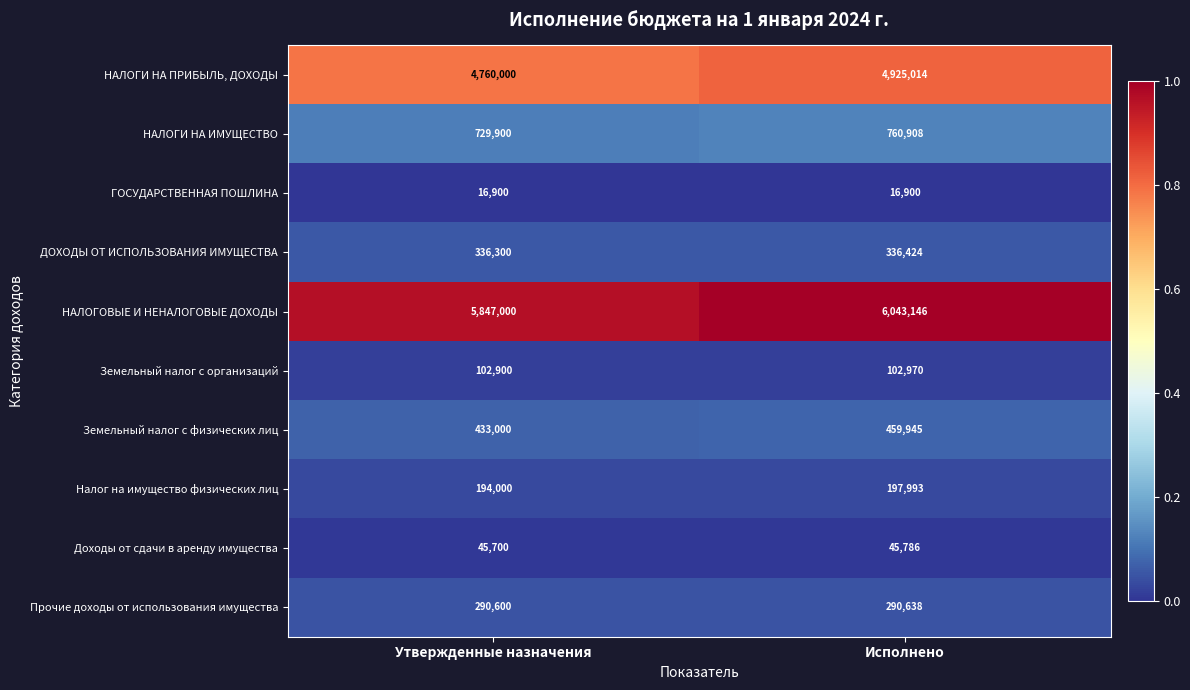

Which series changed the most between Утвержденные назначения and Исполнено?

НАЛОГОВЫЕ И НЕНАЛОГОВЫЕ ДОХОДЫ